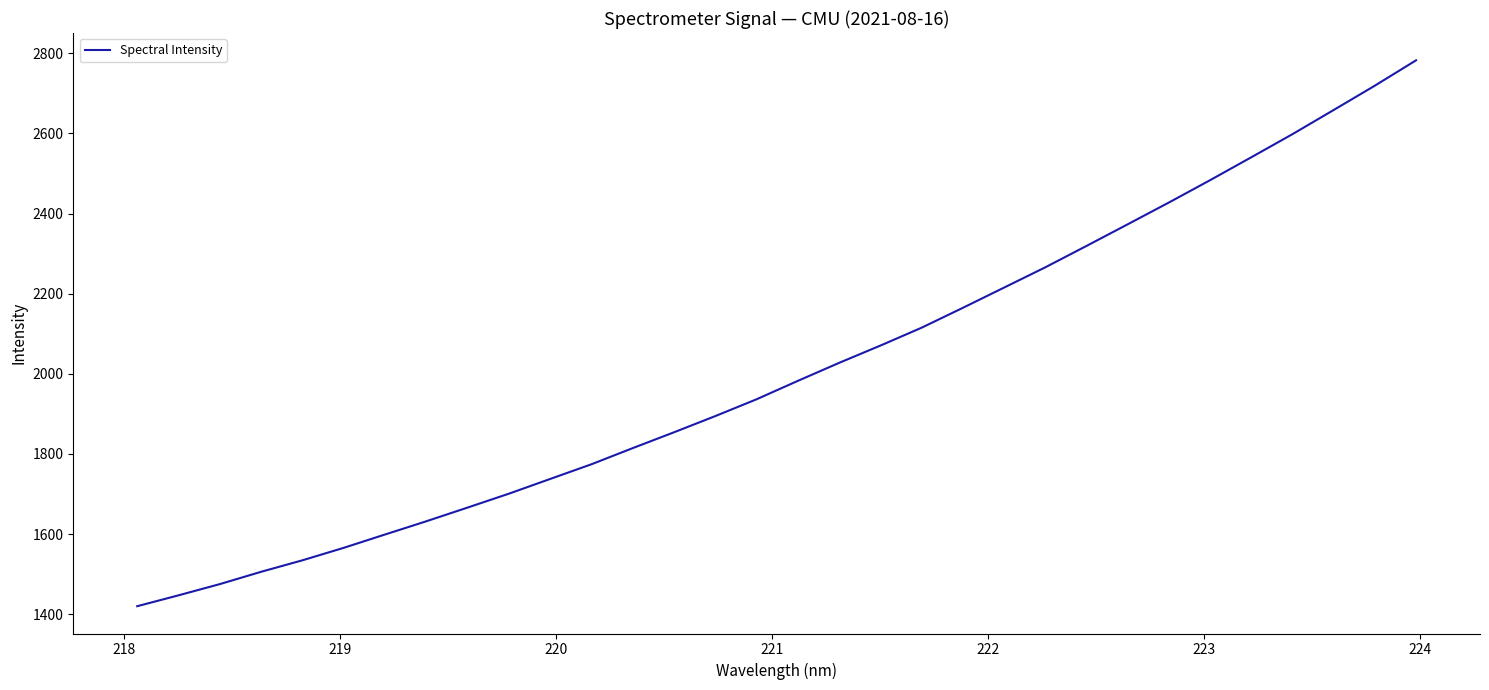

How many lines are shown in the chart?

1